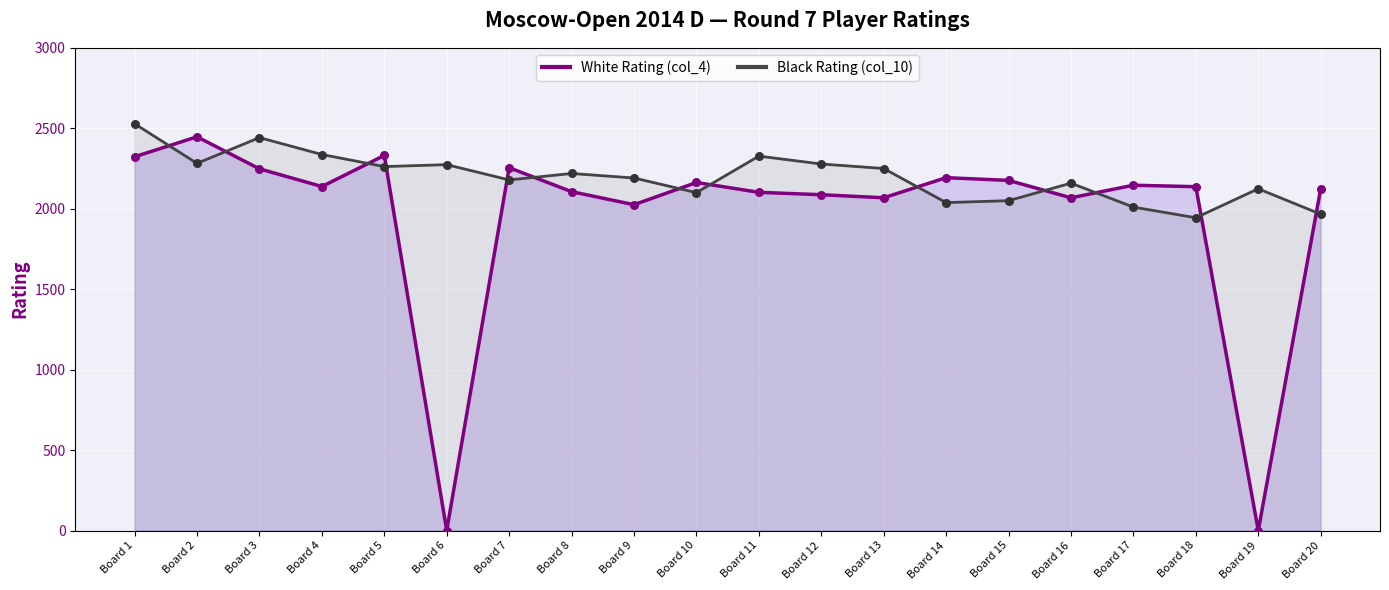

Is the value of Black Rating (col_10) at Board 12 greater than the value of White Rating (col_4) at Board 15?

Yes